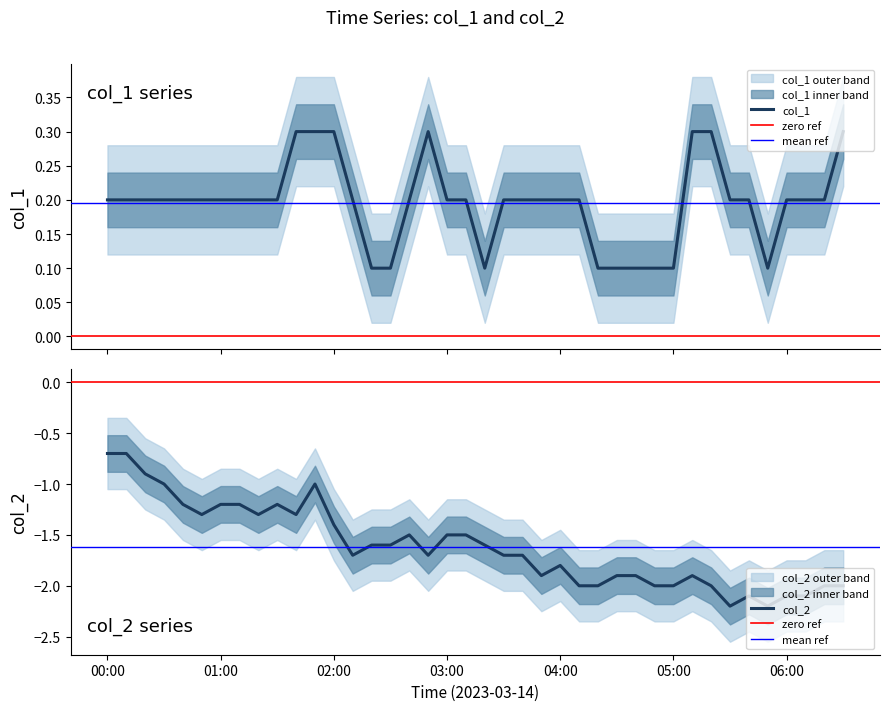

Count the col_1 values in the range 0 to 1.

40